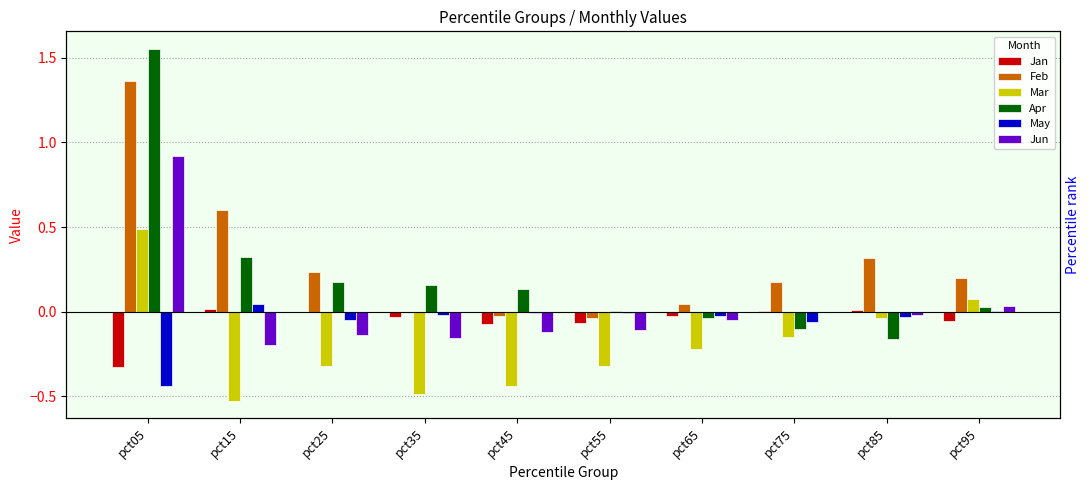

How many values in the Mar series exceed 0?

2